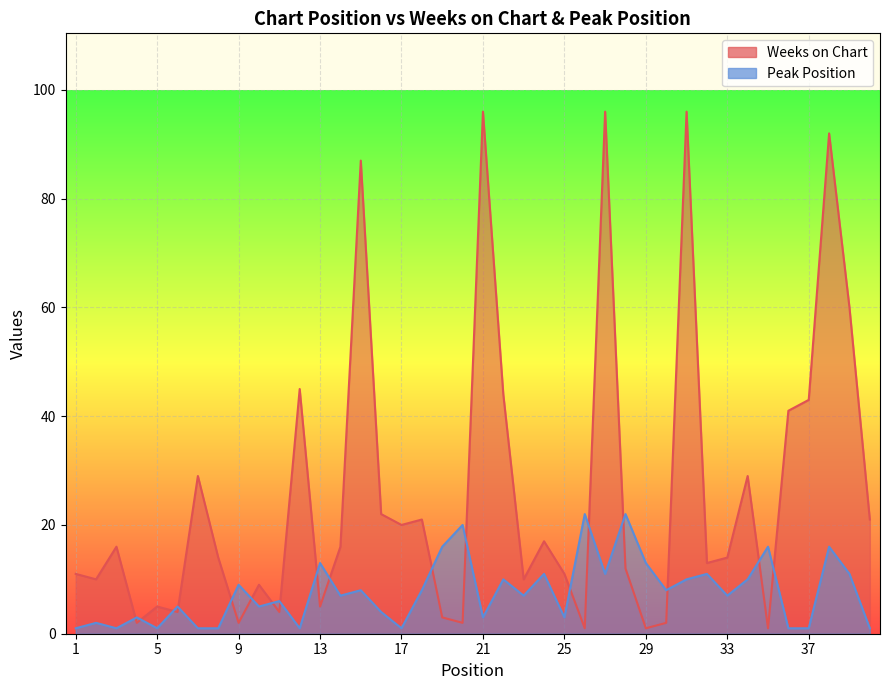

What is the difference between the highest and lowest values at 33?

7